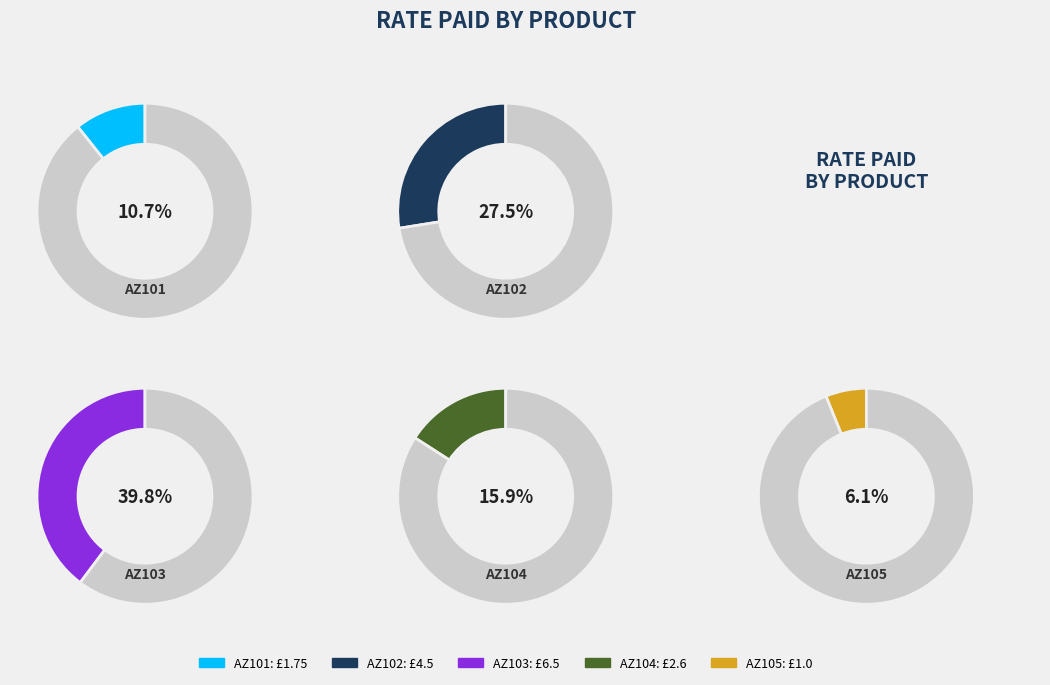

Rank the categories by value from lowest to highest.

AZ105, AZ101, AZ104, AZ102, AZ103